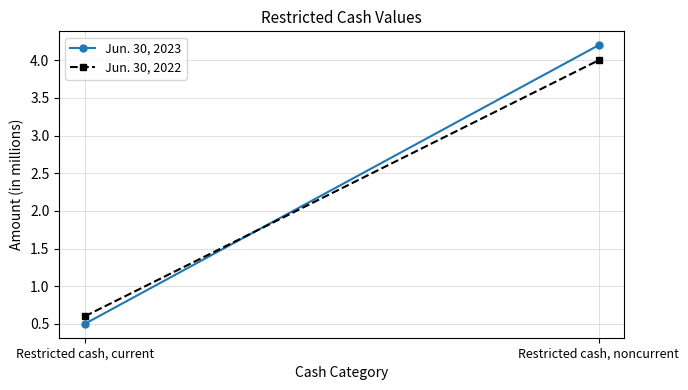

What is the minimum value for Jun. 30, 2023?

0.5